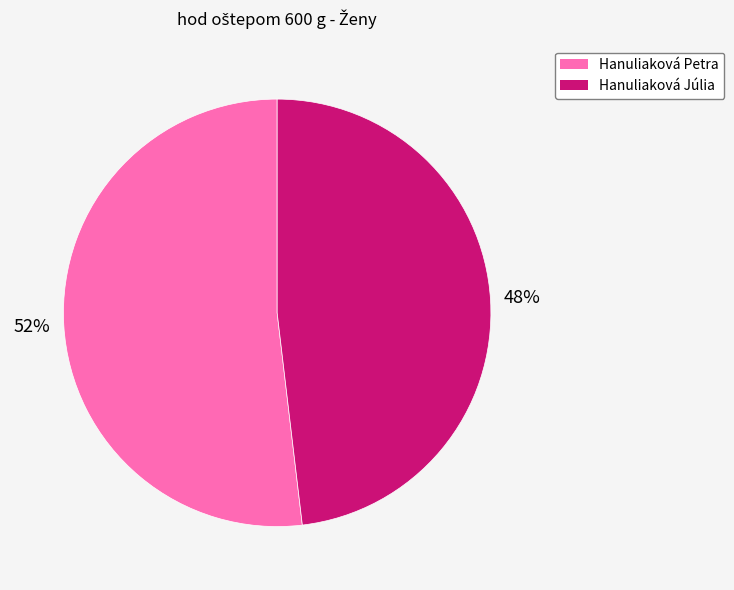

What is the majority slice?

Hanuliaková Petra